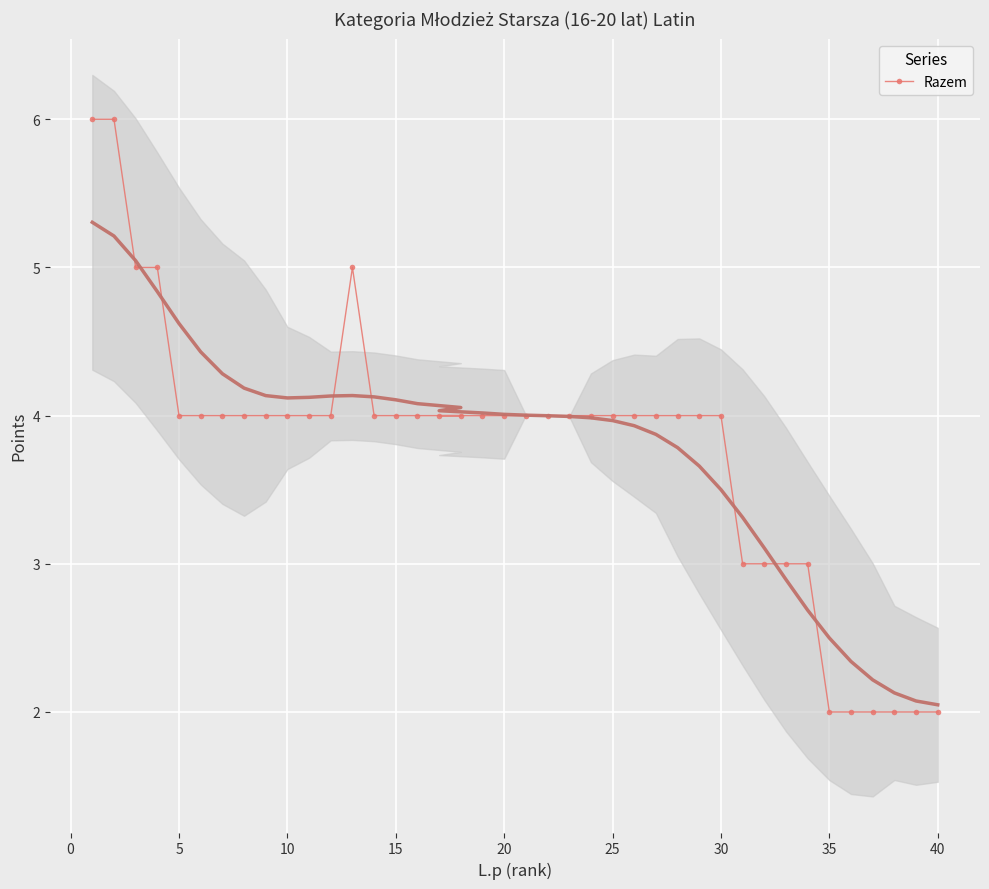

Is it true that the value at 17 is 2?

False